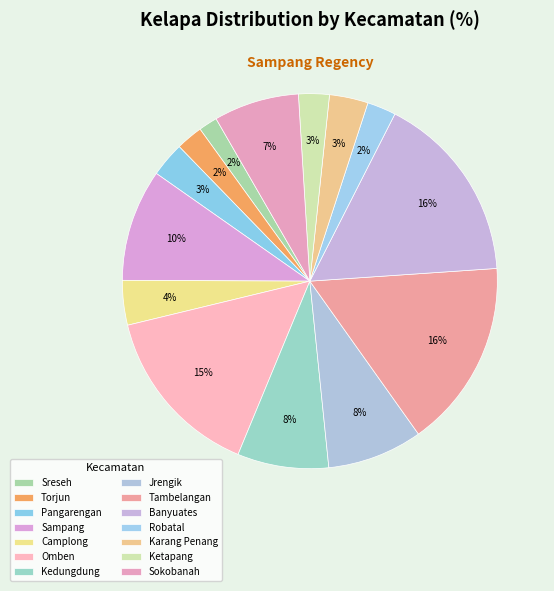

What is the ratio of the value at Torjun to the value at Omben?

0.2